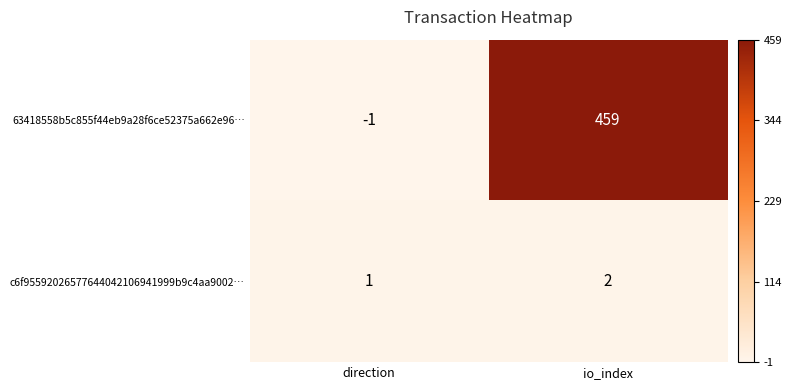

Where is c6f95592026577644042106941999b9c4aa9002… nearest to the value 1?

direction